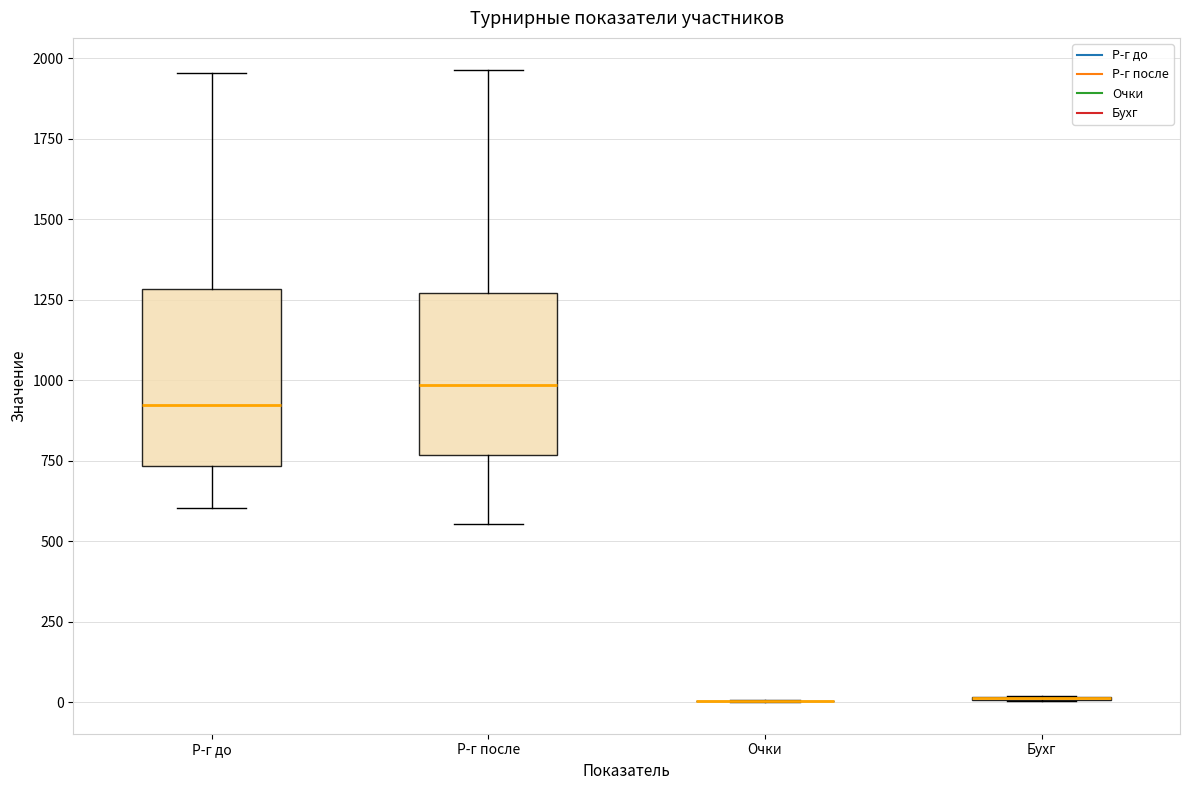

Where does the median line of the box for Р-г до sit on the y-axis? The values are not printed on the chart, so give them approximately, as read against the axis.

900